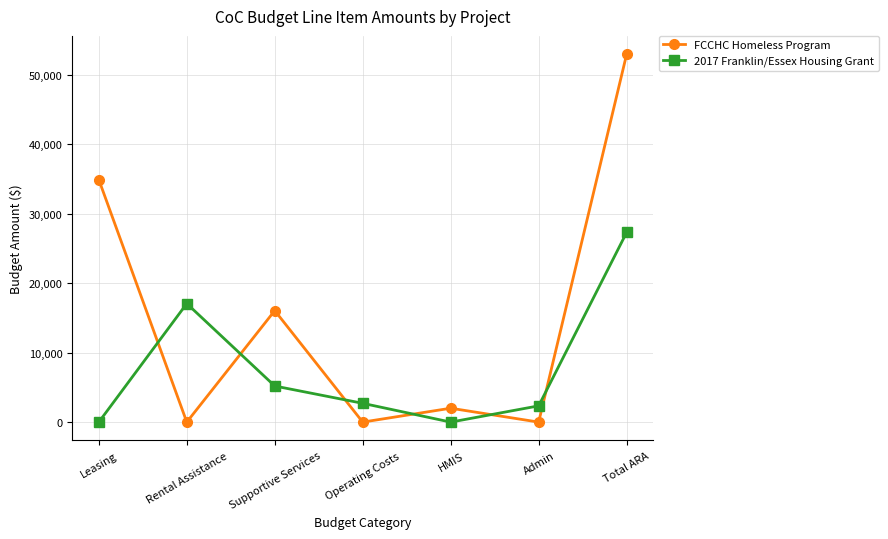

Which series ends up on top after the final intersection of 2017 Franklin/Essex Housing Grant and FCCHC Homeless Program?

FCCHC Homeless Program